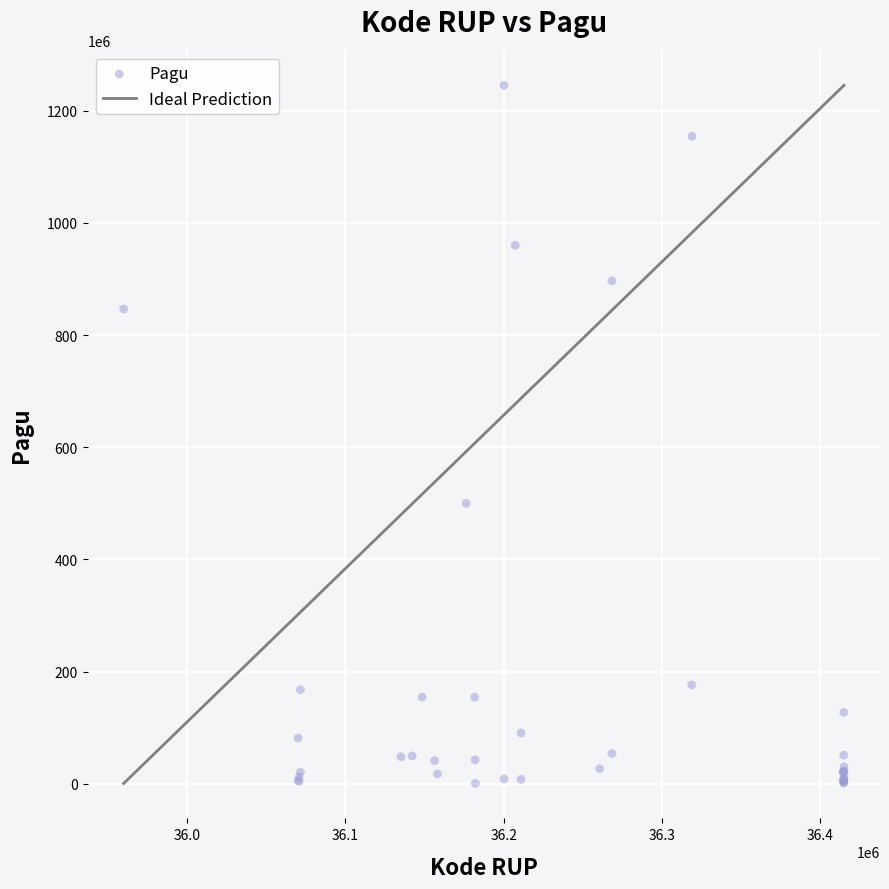

What Y value in the scatter plot is closest to 622840000?

499932000